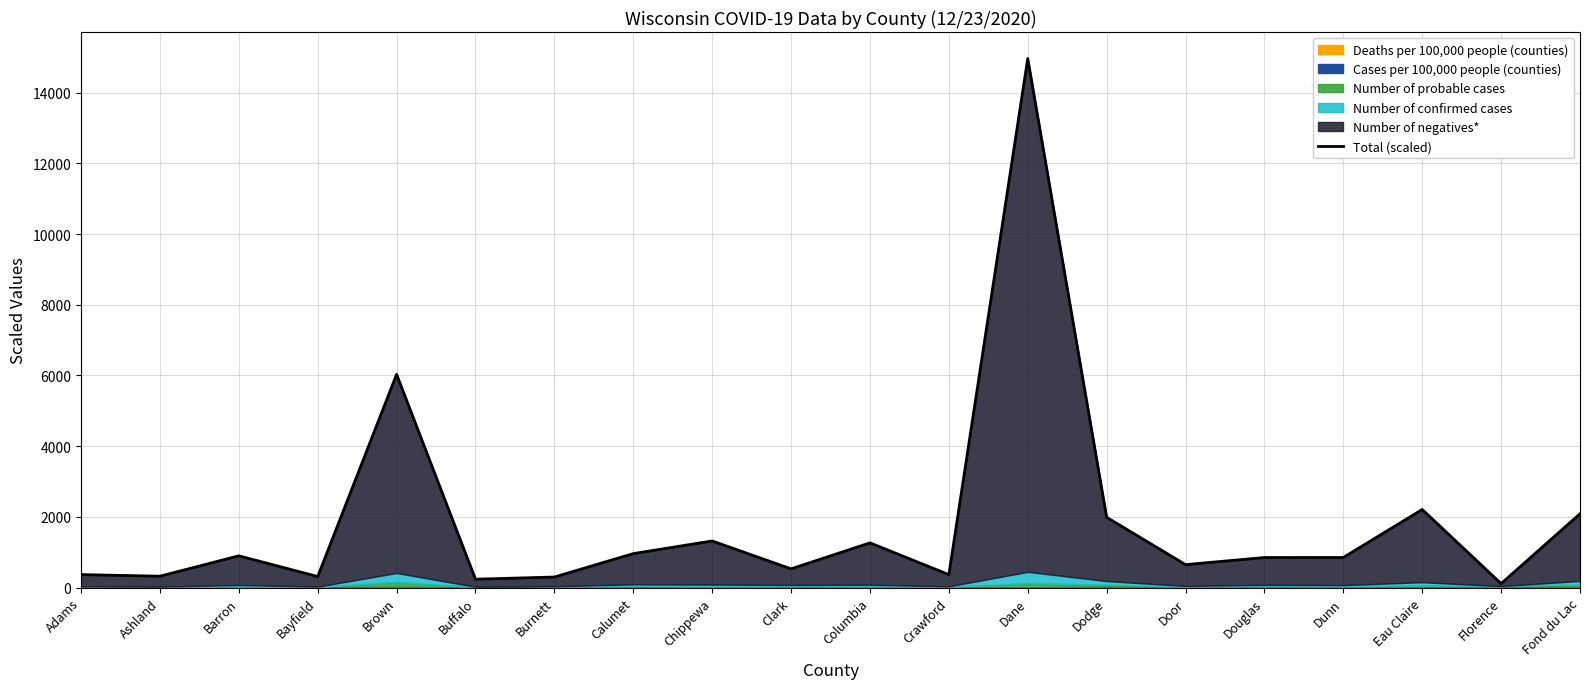

What position from the right is Calumet?

13